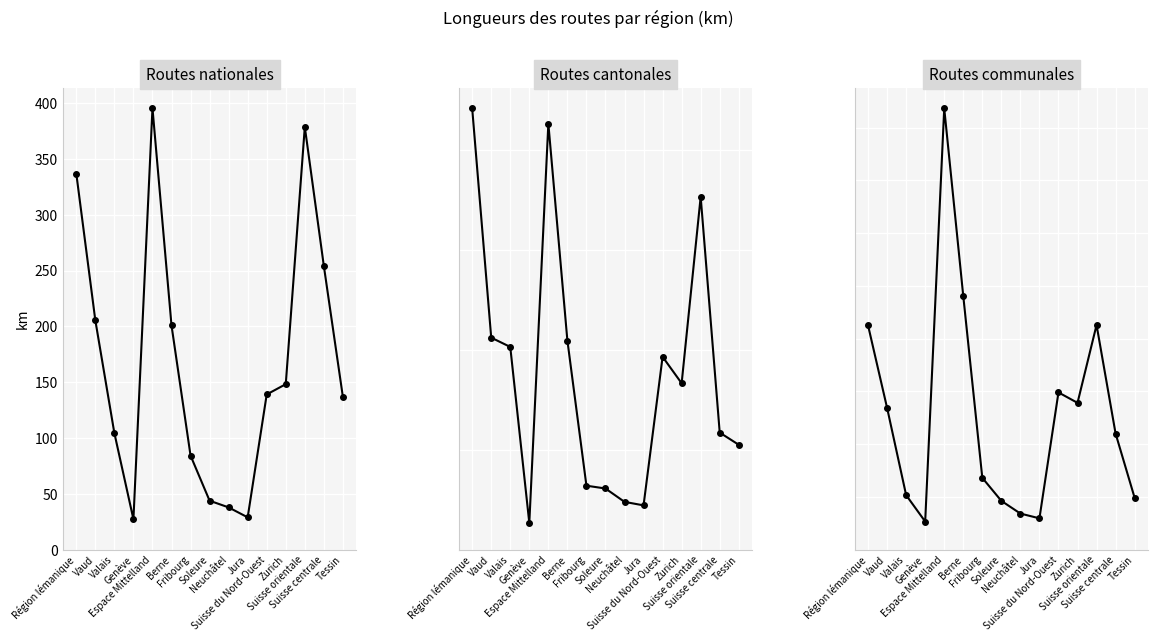

What is the difference between the highest and lowest values at Jura?

1156.1